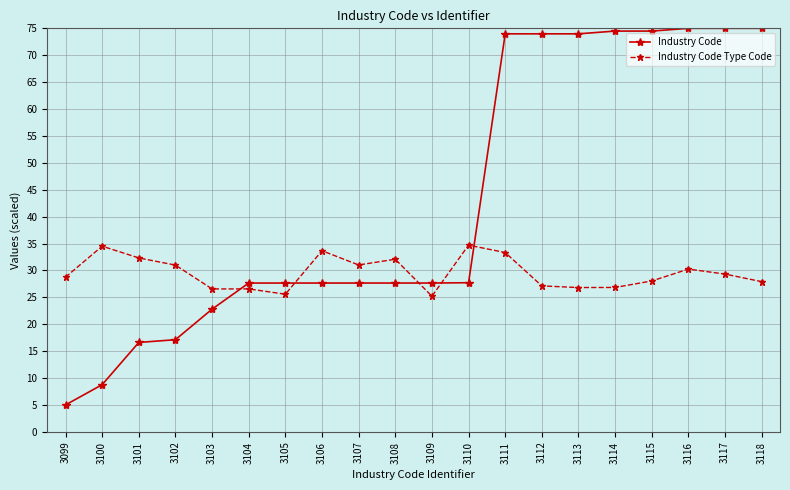

What is the approximate value of Industry Code Type Code at 3108?

32.1